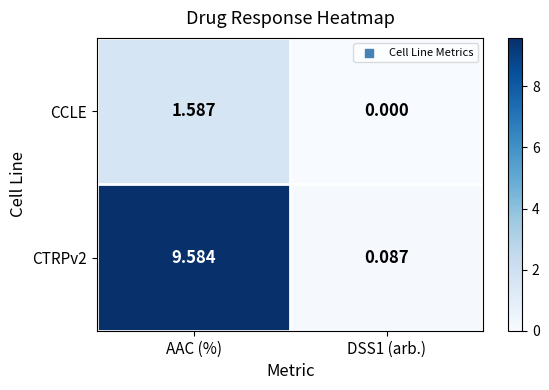

How many series are shown in this chart?

2